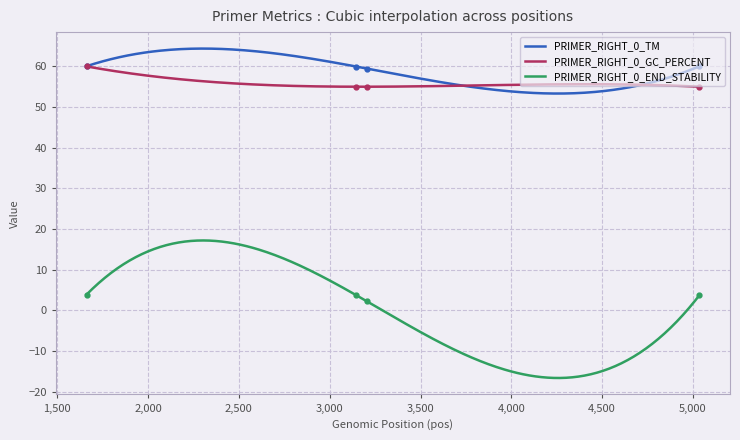

What is the minimum value for PRIMER_RIGHT_0_GC_PERCENT?

55.0